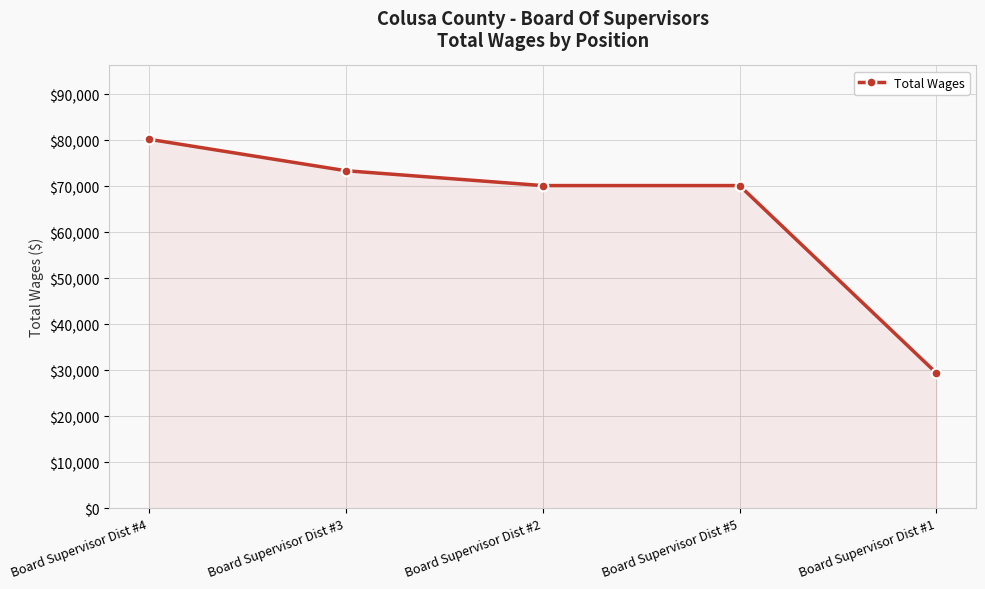

Reading left to right, list all the values displayed in this chart.

Board Supervisor Dist #4=80232	Board Supervisor Dist #3=73387	Board Supervisor Dist #2=70152	Board Supervisor Dist #5=70152	Board Supervisor Dist #1=29364